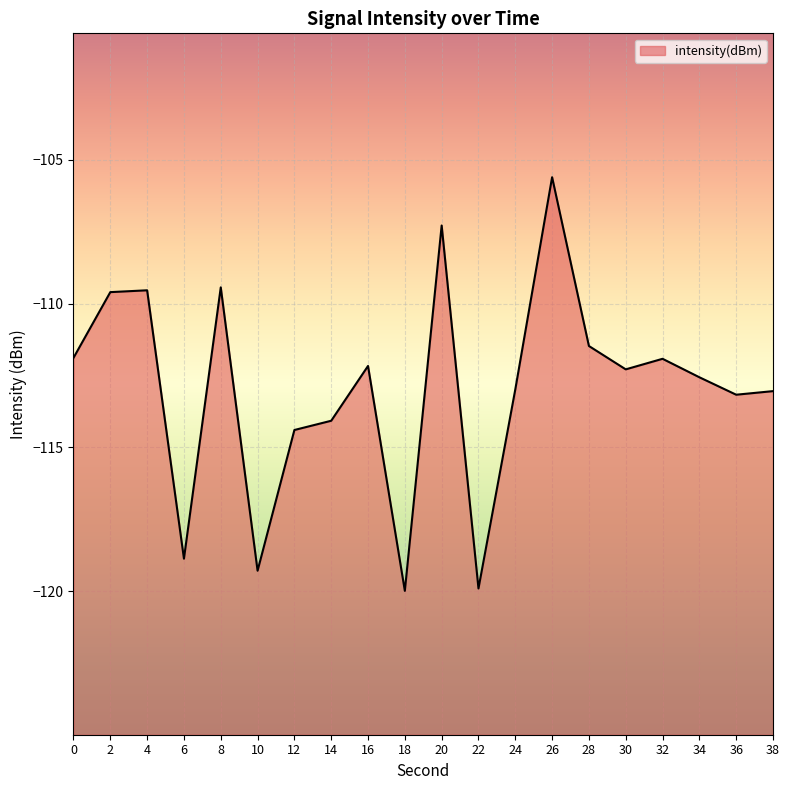

Rank the categories by value from lowest to highest.

18, 22, 10, 6, 12, 14, 36, 38, 24, 34, 30, 16, 32, 0, 28, 2, 4, 8, 20, 26